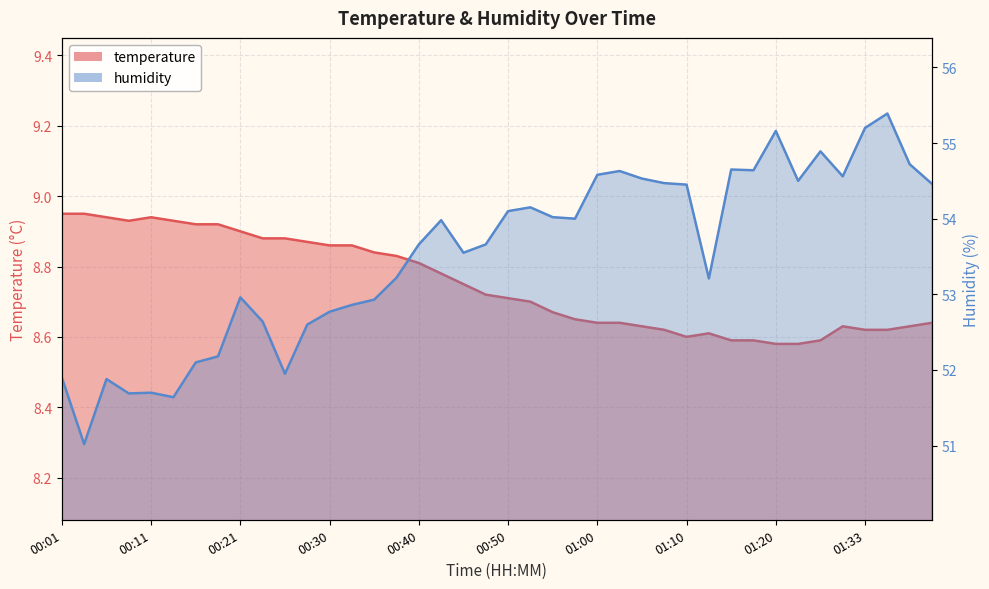

Count the temperature values in the range 8 to 9.

40